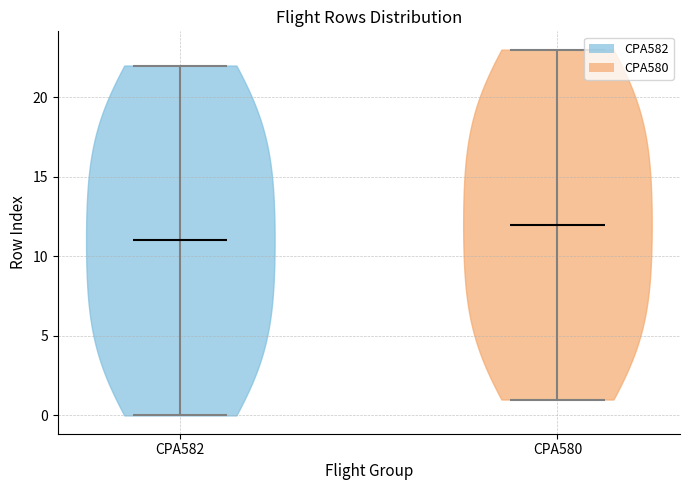

Reading left to right, read every violin against the y-axis: where its median line is, and the lowest and highest points it reaches. The values are not printed on the chart, so give them approximately, as read against the axis.

CPA582: median line 11, lowest point 0, highest point 22
CPA580: median line 12, lowest point 1, highest point 23